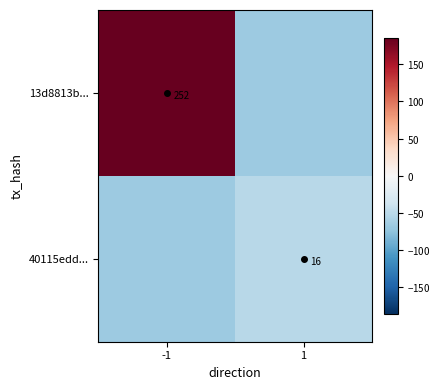

The 13d8813b... series shows 252 at -1. True or false?

True